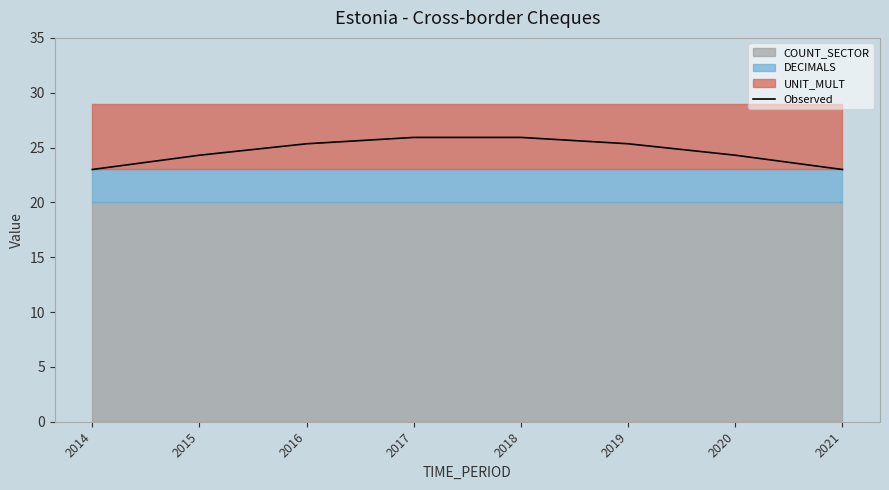

Between 2014 and 2018, which is larger?

2018